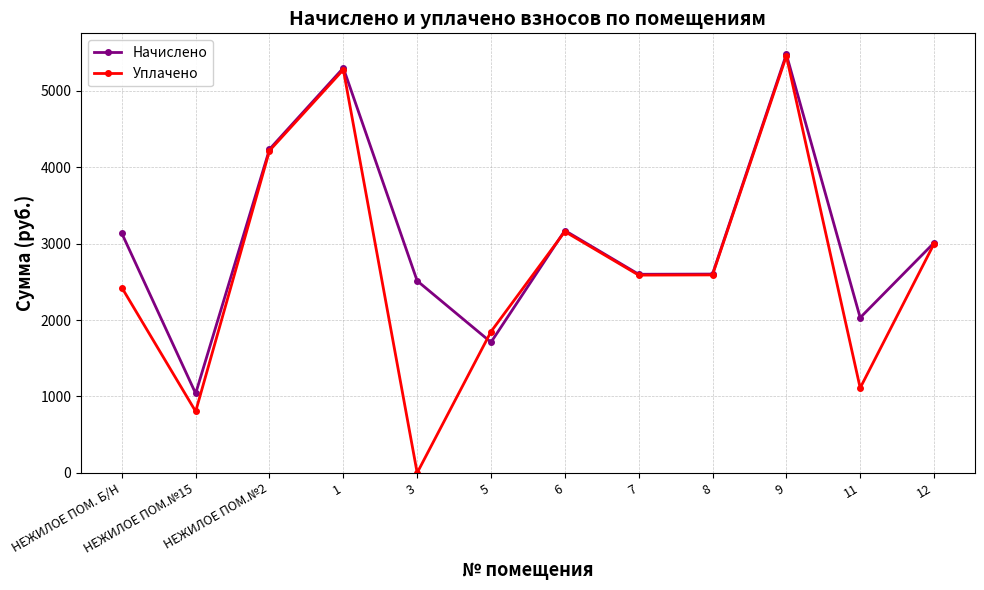

In Уплачено, how many points are higher than both neighbors (excluding endpoints)?

3